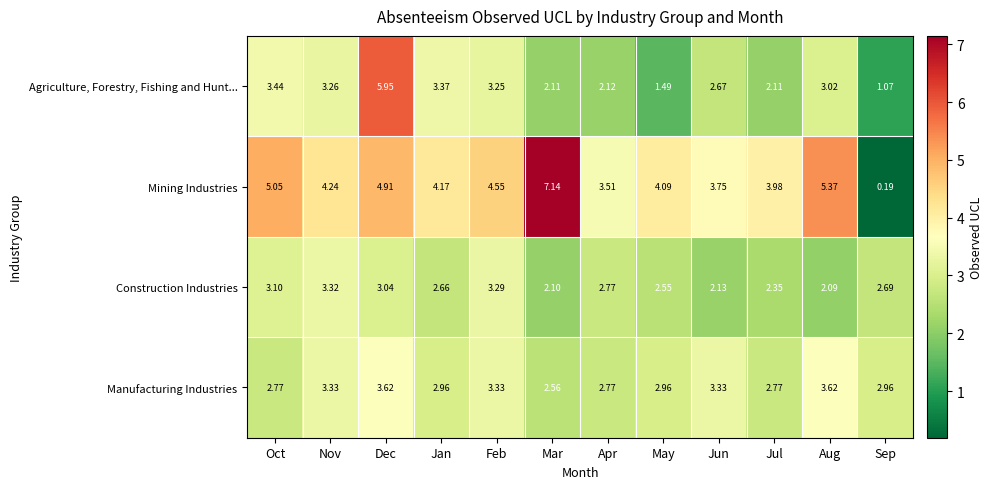

Which series has the widest spread of values?

Mining Industries